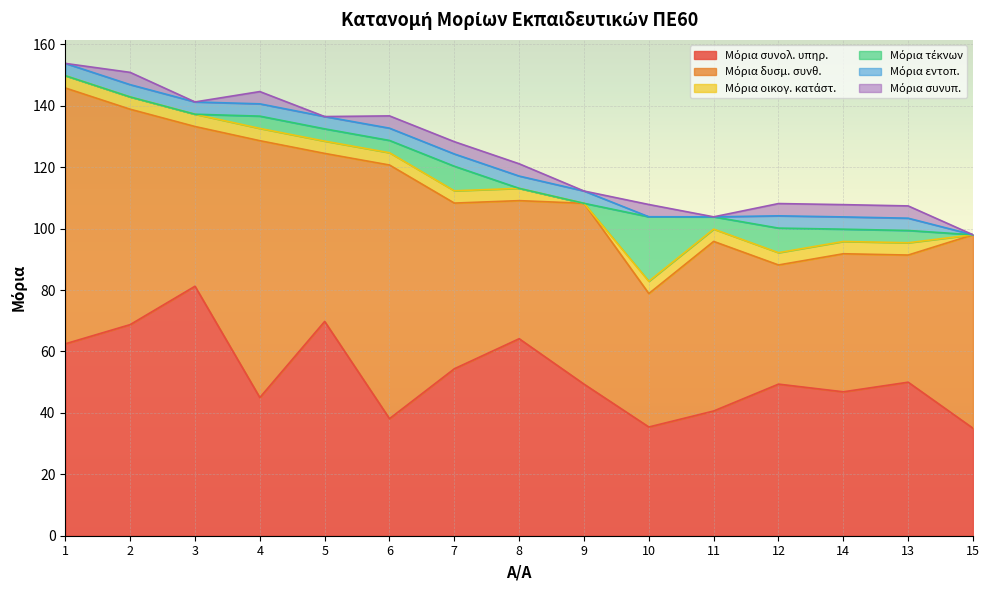

What is the total value across all series at 10?

107.9